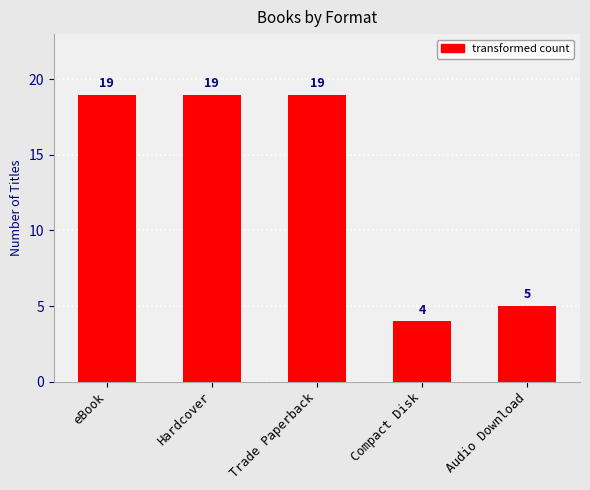

What is the sum of all values?

66